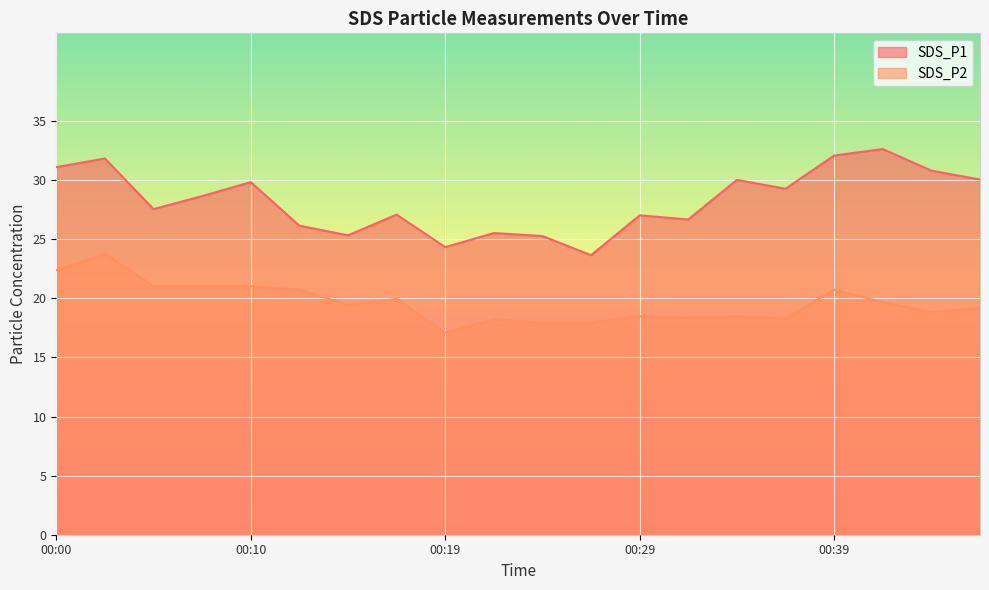

Reading right to left, what are all the values shown in this chart?

SDS_P1: 30.1	30.8	32.6	32.1	29.3	30.0	26.7	27.0	23.6	25.3	25.5	24.3	27.1	25.3	26.1	29.8	28.6	27.6	31.8	31.1
SDS_P2: 19.2	18.8	19.7	20.7	18.3	18.5	18.4	18.5	18.0	17.9	18.2	17.1	19.9	19.4	20.7	21.0	21.1	21.0	23.8	22.4